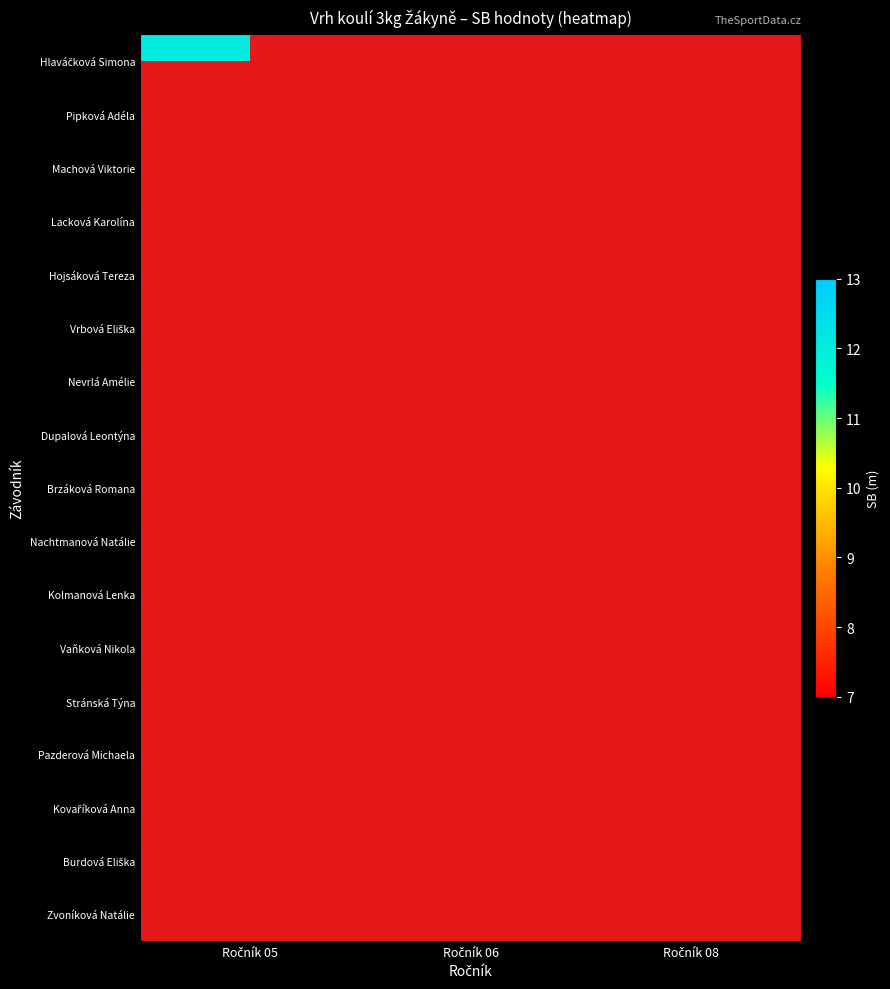

Between Ročník 05 and Ročník 06, which series saw the biggest shift?

Hlaváčková Simona